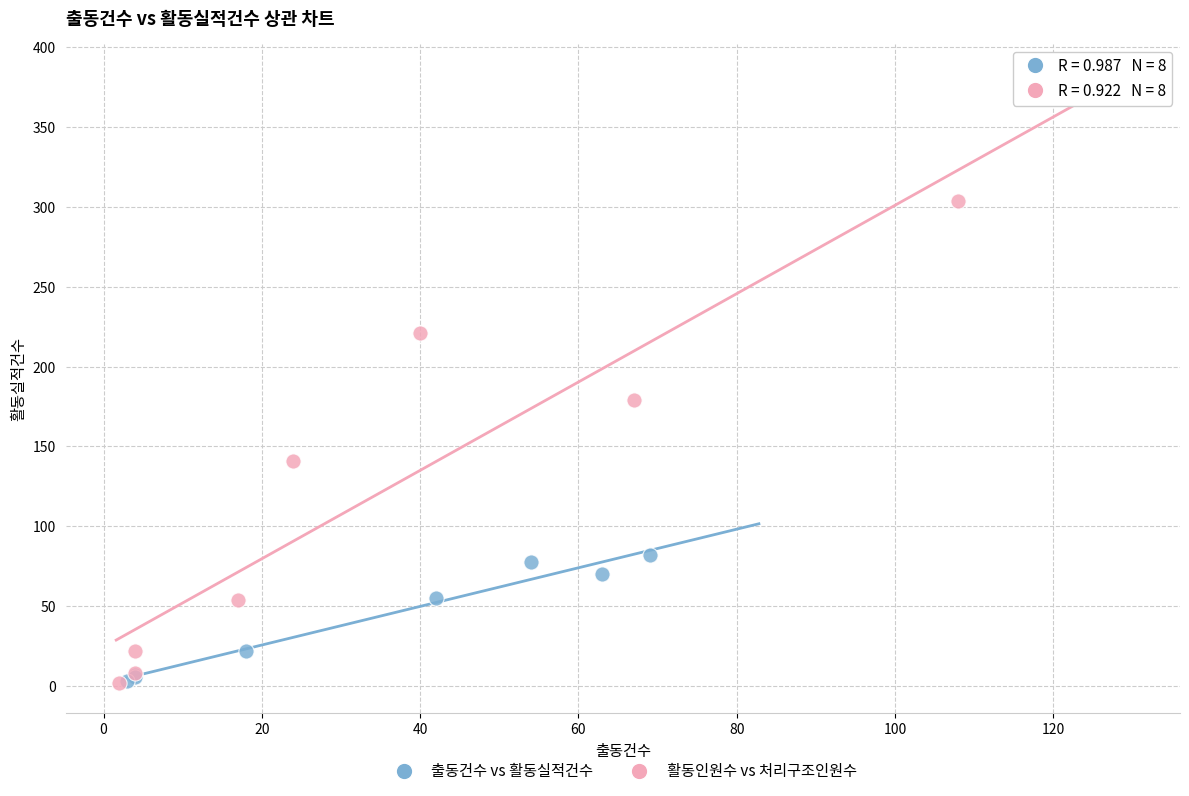

Which series has the largest Y range (max minus min)?

활동인원수 vs 처리구조인원수